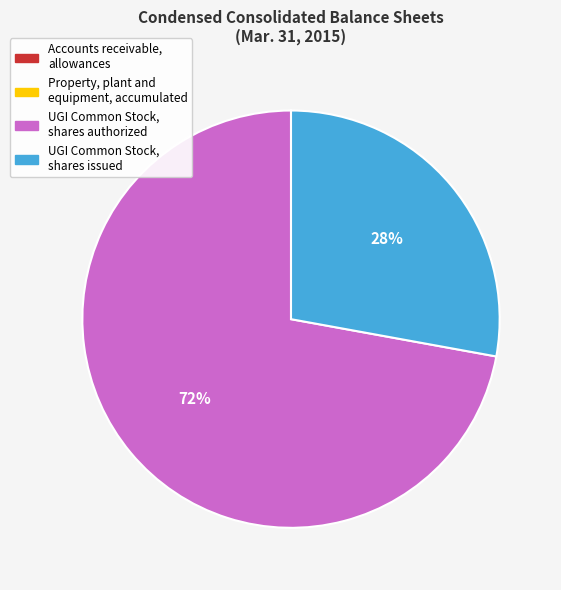

To the nearest percent, what is the difference between the UGI Common Stock, shares issued and UGI Common Stock, shares authorized slice percentages?

44%